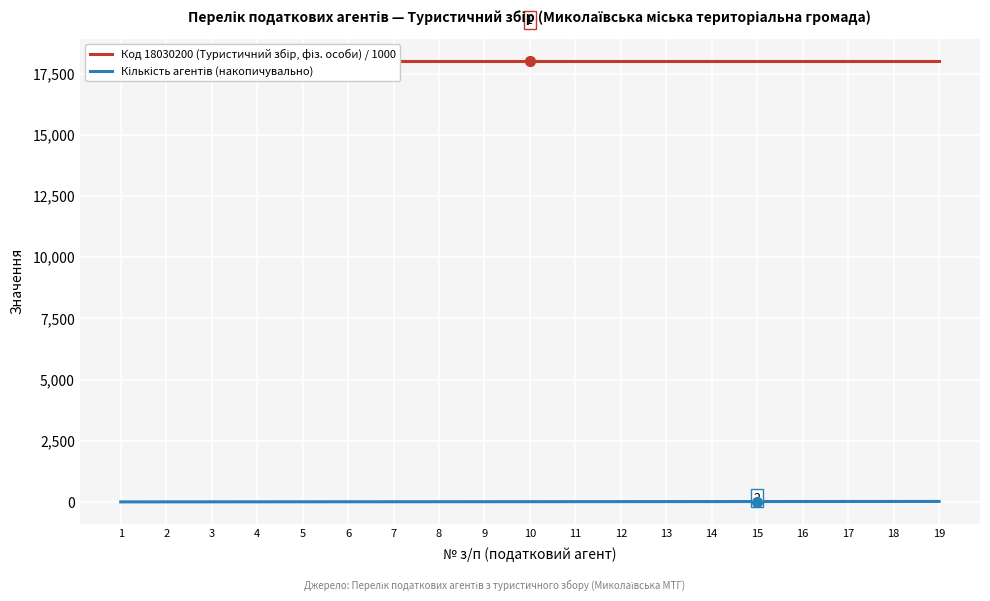

Which series has the largest total across all categories?

Код 18030200 (Туристичний збір, фіз. особи) / 1000